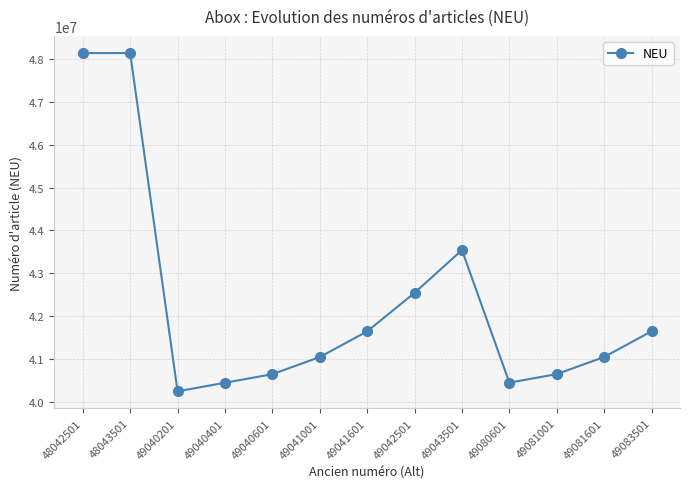

Where does the data first go above 41044001?

48042501